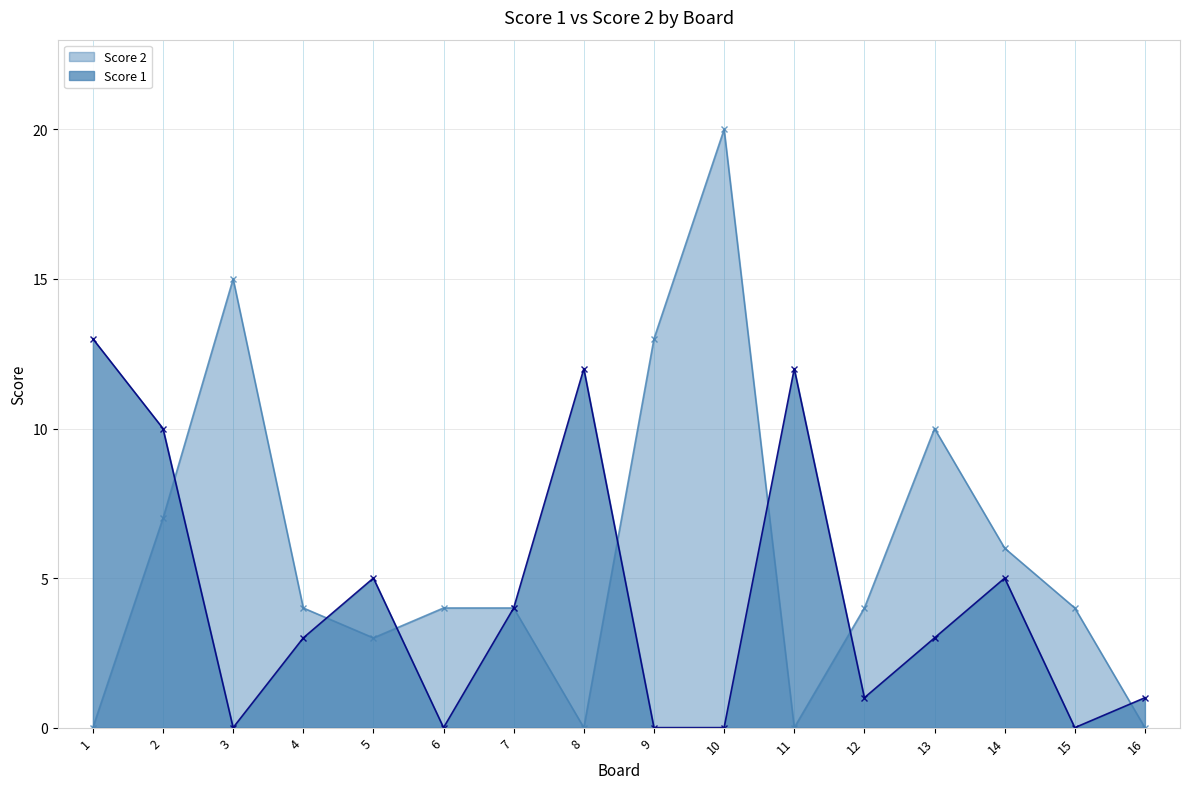

Which series has the largest range (max minus min)?

Score 2